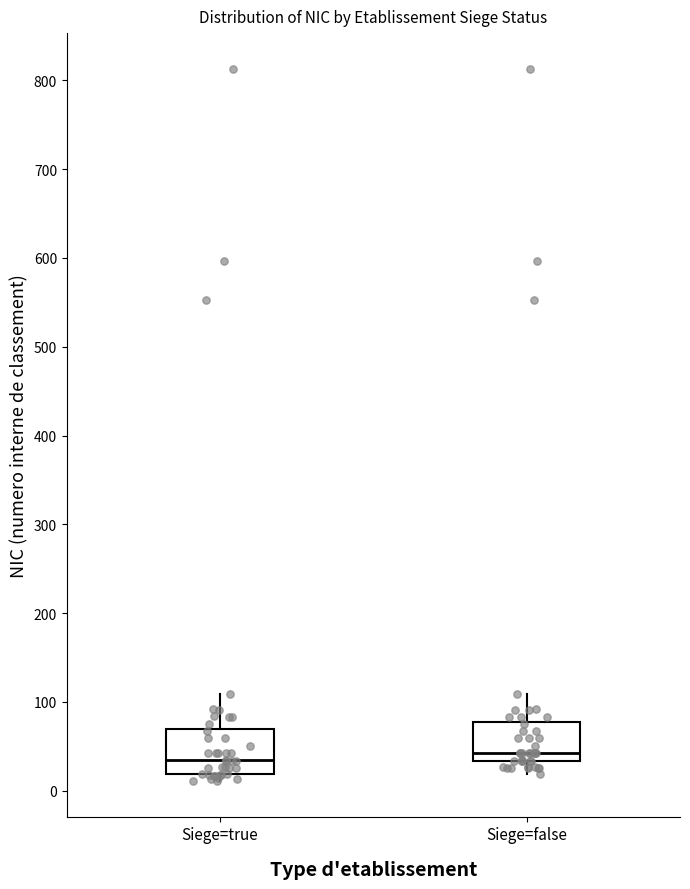

Reading left to right, read every box against the y-axis: the position of its median line, the range the box covers, and the ends of its whiskers. The values are not printed on the chart, so give them approximately, as read against the axis.

Siege=true: median 30, box 20 to 70, whiskers 10 to 110
Siege=false: median 40, box 30 to 80, whiskers 20 to 110